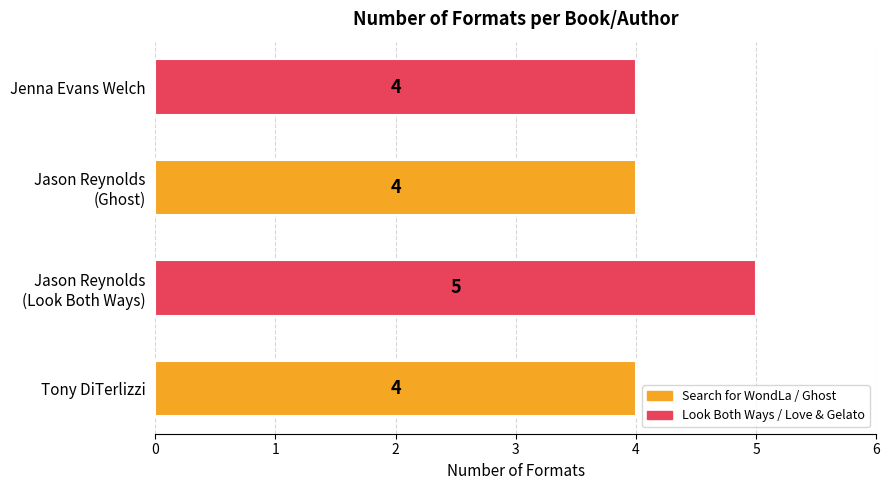

What is the smallest value displayed?

4